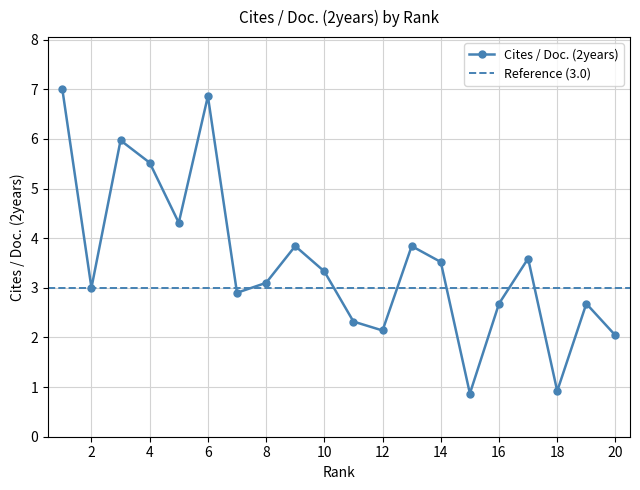

Reading right to left, what are all the values shown in this chart?

20=2.0	19=2.7	18=0.9	17=3.6	16=2.7	15=0.9	14=3.5	13=3.8	12=2.1	11=2.3	10=3.3	9=3.8	8=3.1	7=2.9	6=6.9	5=4.3	4=5.5	3=6.0	2=3.0	1=7.0